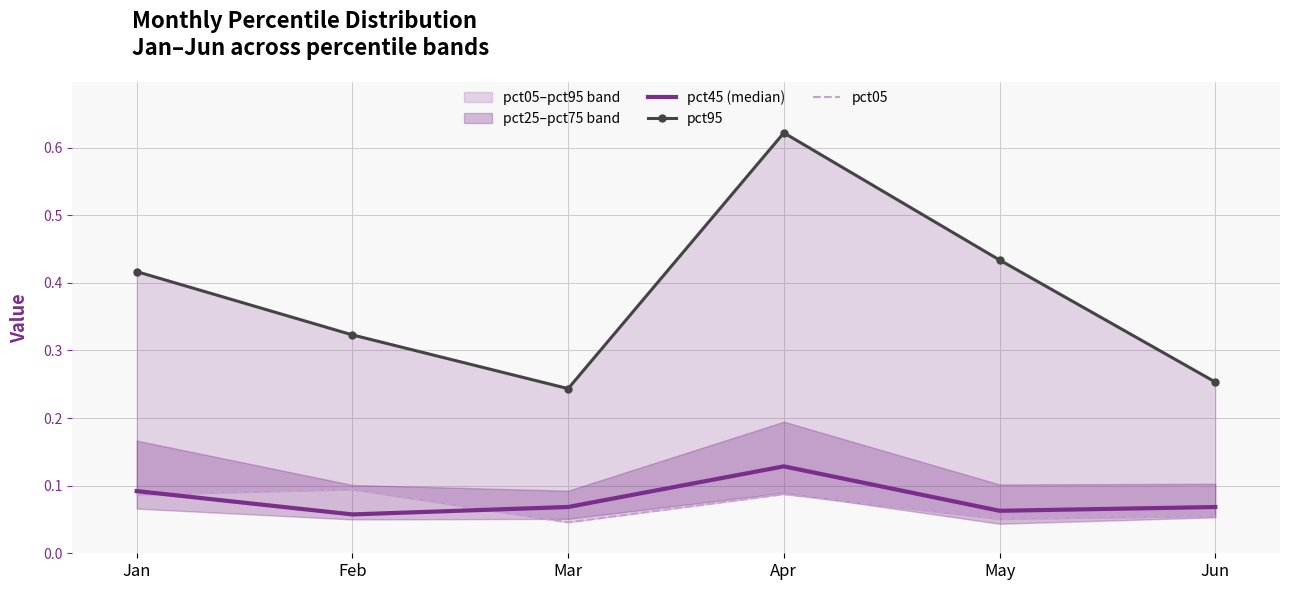

What is the sum of all pct45 (median) values?

0.5